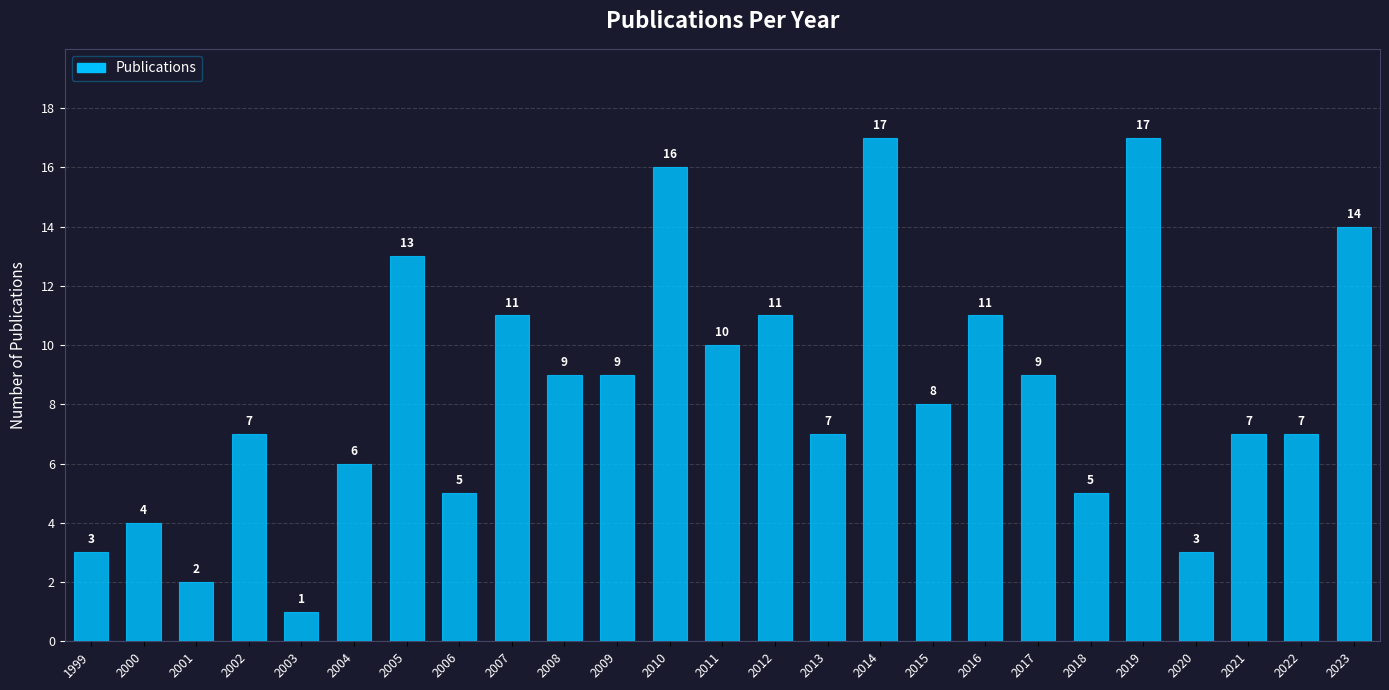

At which category does the chart reach its minimum across all series?

2003